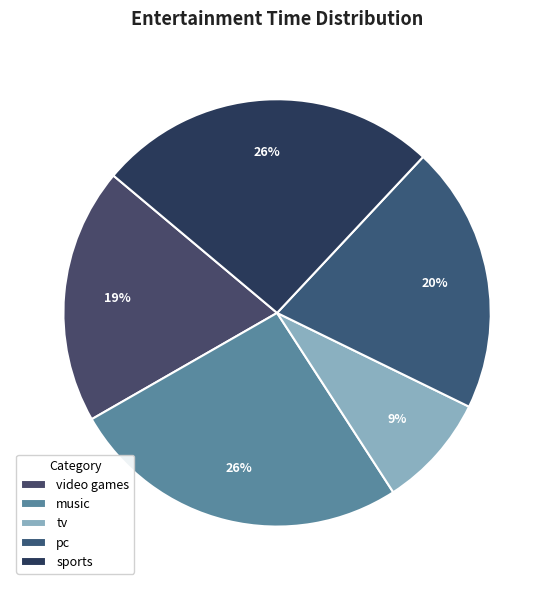

Which has a higher value, sports or pc?

sports